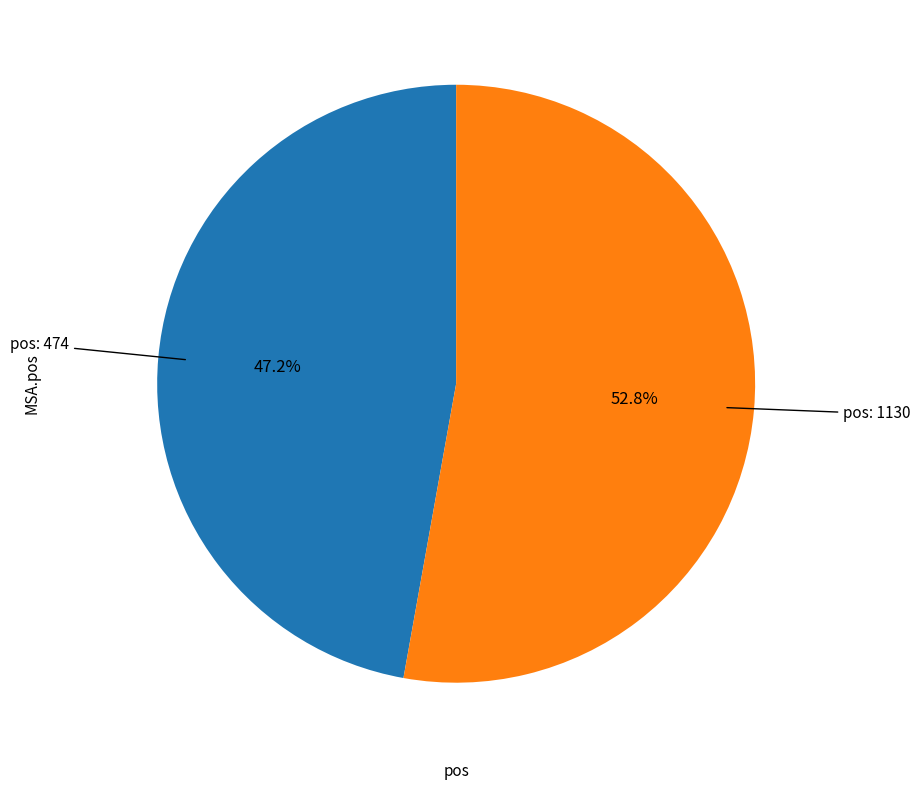

Is there any slice that represents more than half of the pie?

Yes